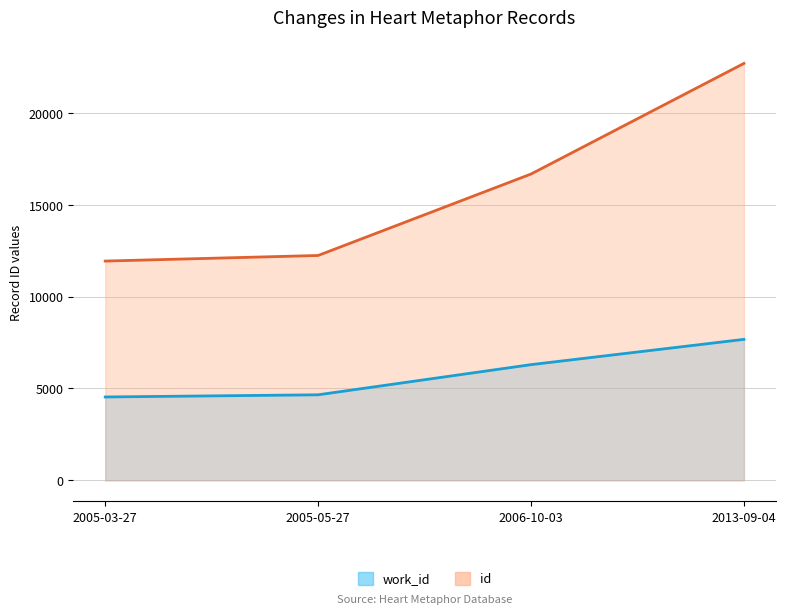

Count the number of data series in this chart.

2